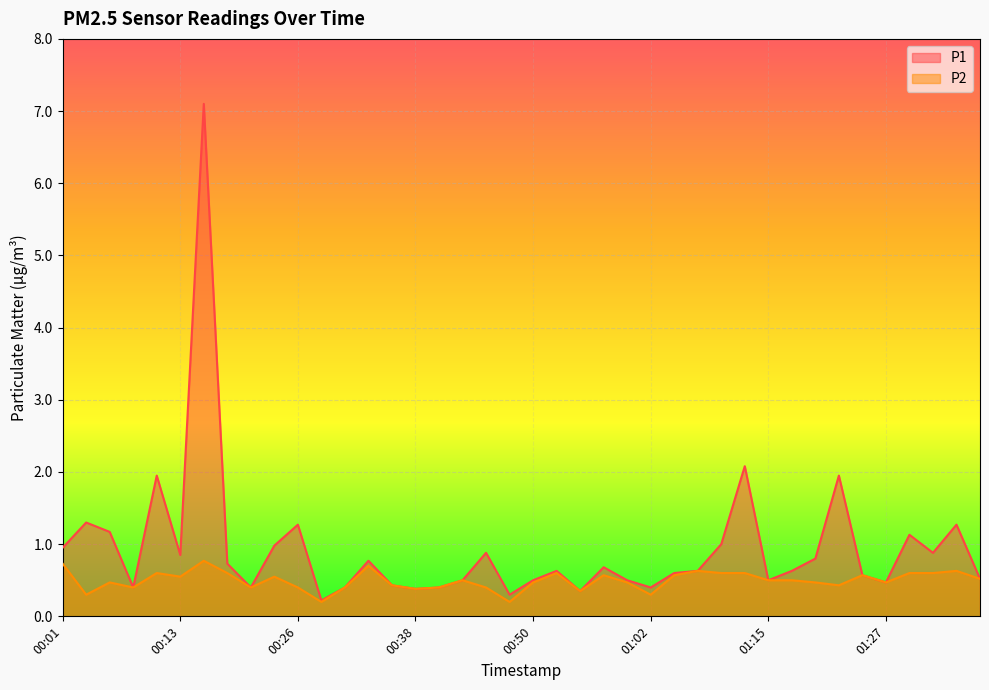

Which series has the largest total across all categories?

P1